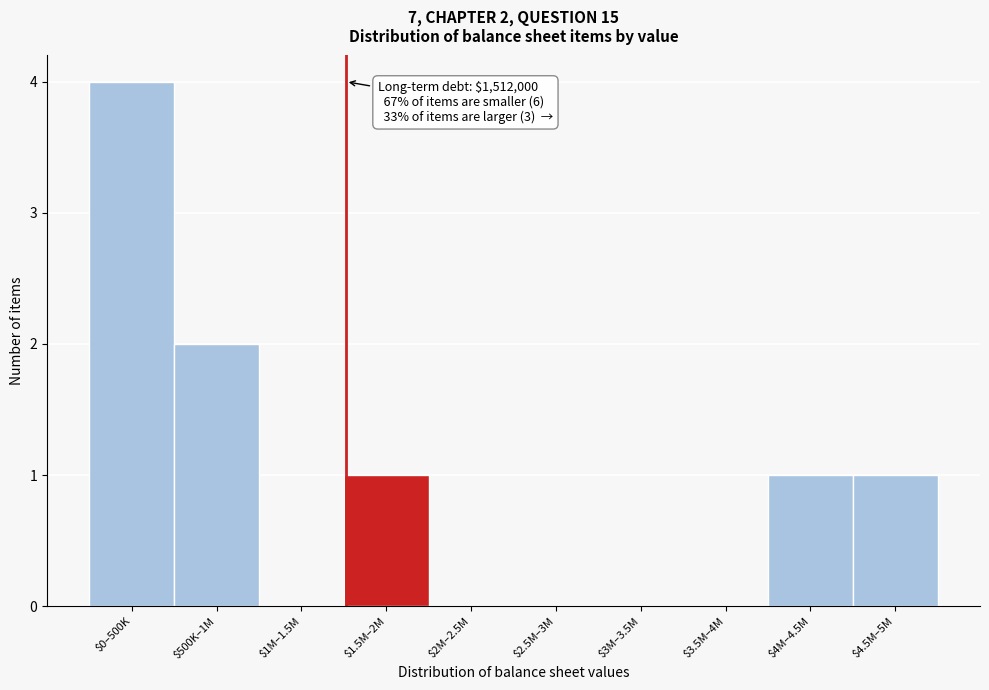

Is it true that the value at $4.5M–5M is 1?

True